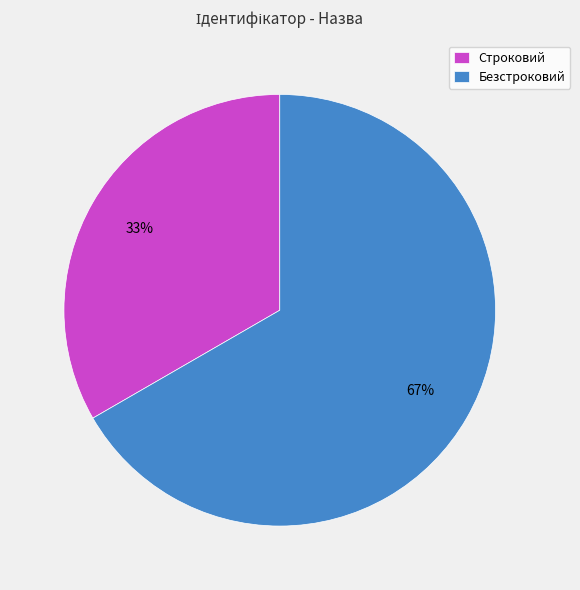

Do Строковий and Безстроковий together represent more than half of the pie?

Yes